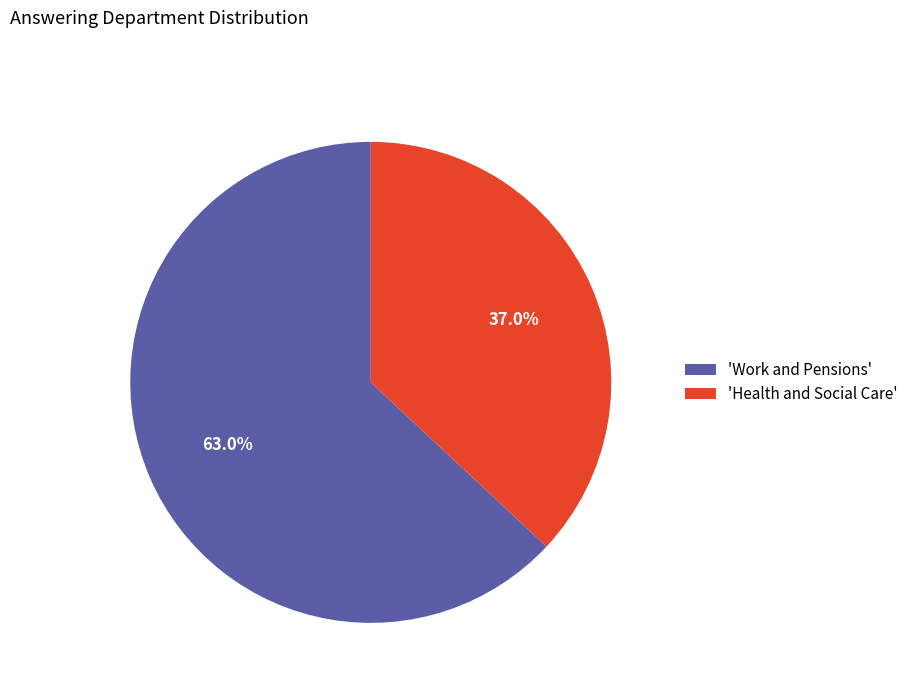

Which has a higher value, 'Work and Pensions' or 'Health and Social Care'?

'Work and Pensions'